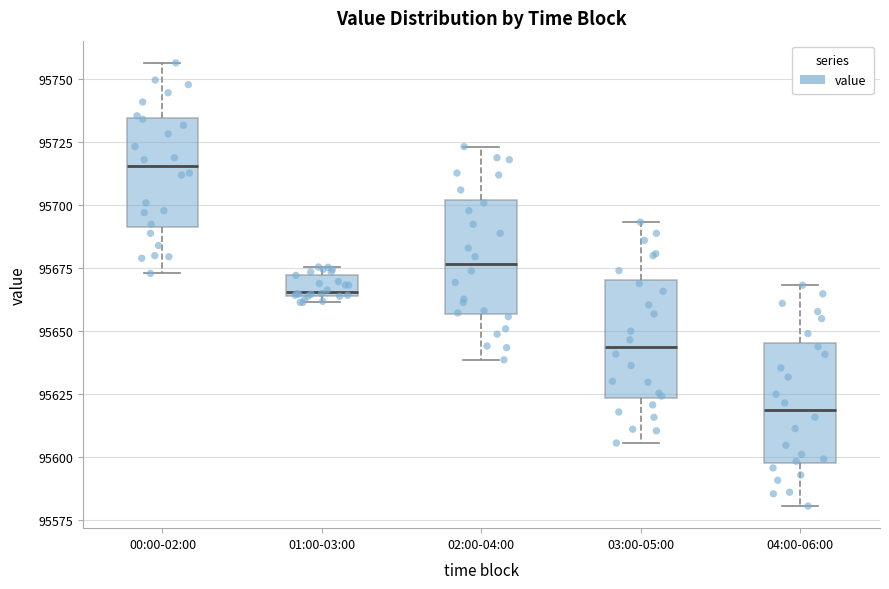

Reading left to right, read every box against the y-axis: the position of its median line, the range the box covers, and the ends of its whiskers. The values are not printed on the chart, so give them approximately, as read against the axis.

00:00-02:00: median 95715, box 95690 to 95735, whiskers 95675 to 95755
01:00-03:00: median 95665, box 95665 to 95675, whiskers 95660 to 95675 (just above the box's upper edge)
02:00-04:00: median 95675, box 95655 to 95700, whiskers 95640 to 95725
03:00-05:00: median 95645, box 95625 to 95670, whiskers 95605 to 95695
04:00-06:00: median 95620, box 95600 to 95645, whiskers 95580 to 95670